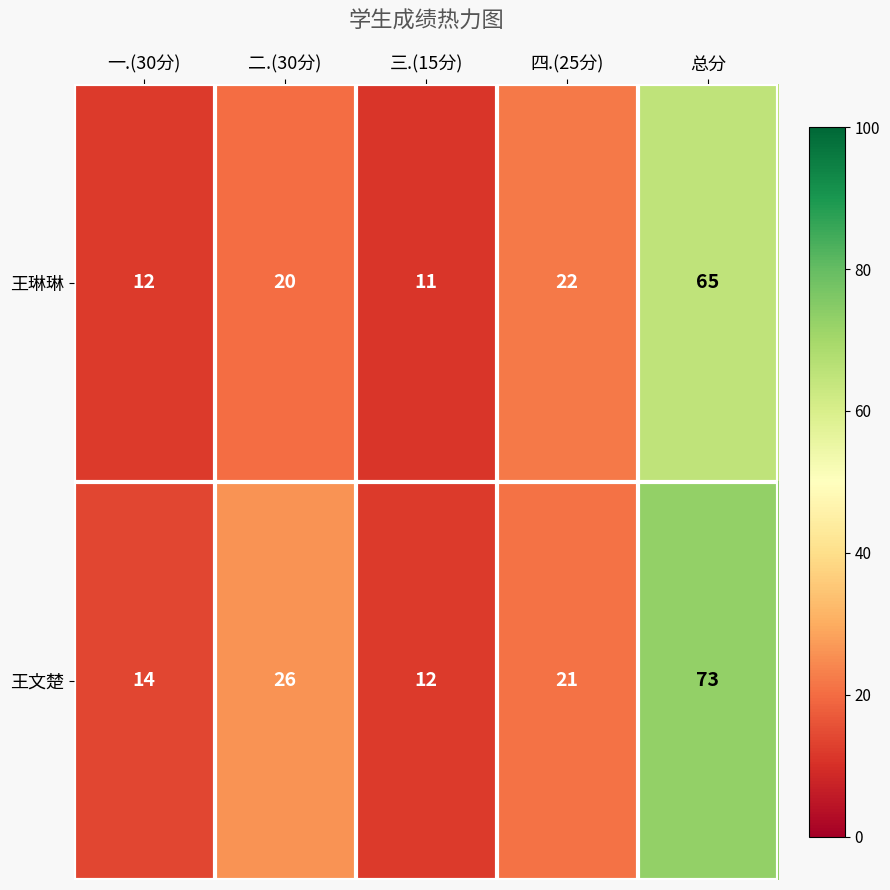

Count the number of data series in this chart.

2